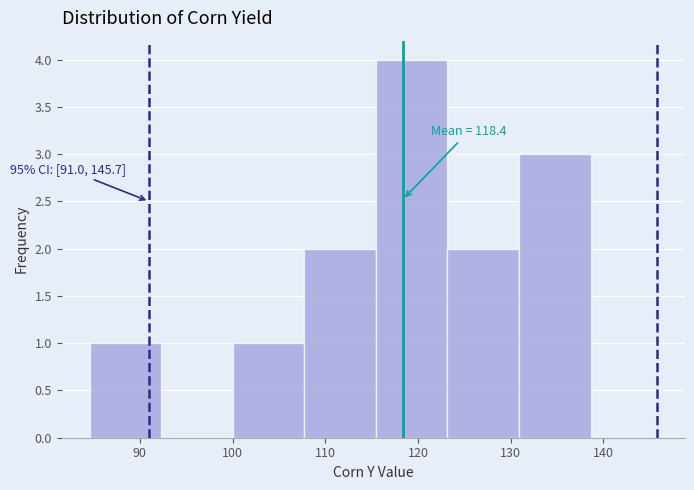

Over which range of the x-axis is the bar tallest?

115 to 123